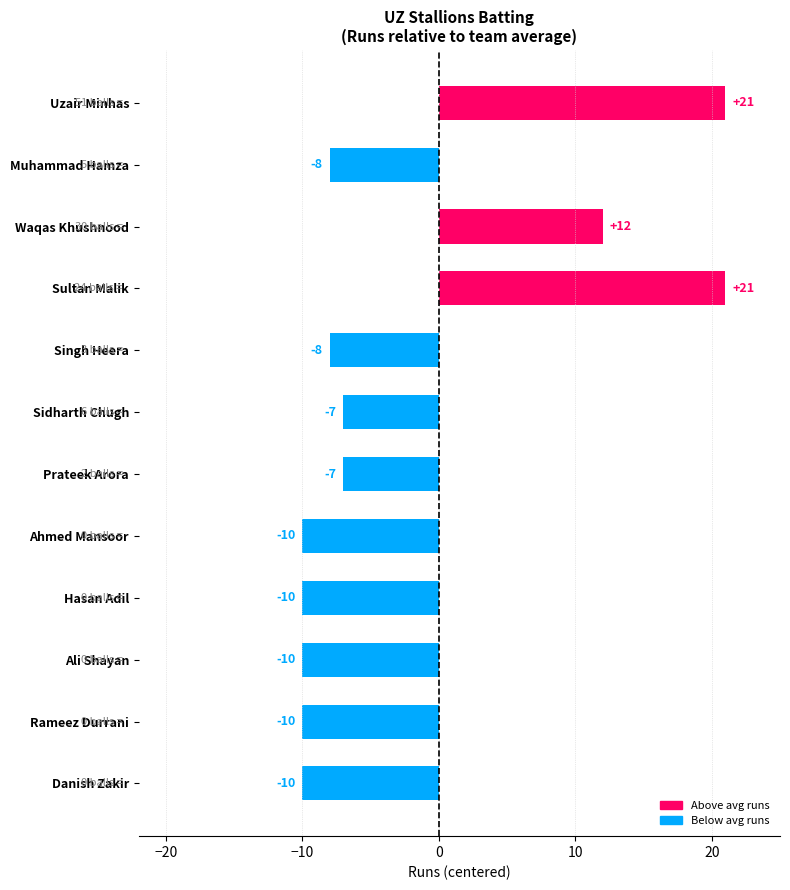

What is the minimum value shown in the chart?

-10